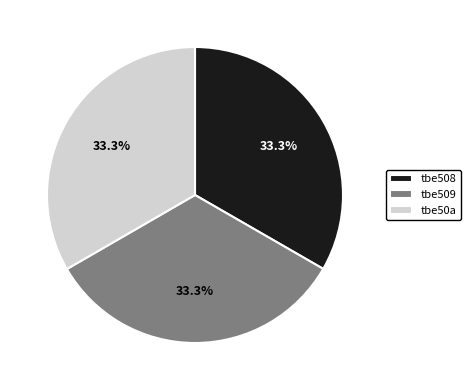

To the nearest percent, what percentage of the pie is tbe509?

33%